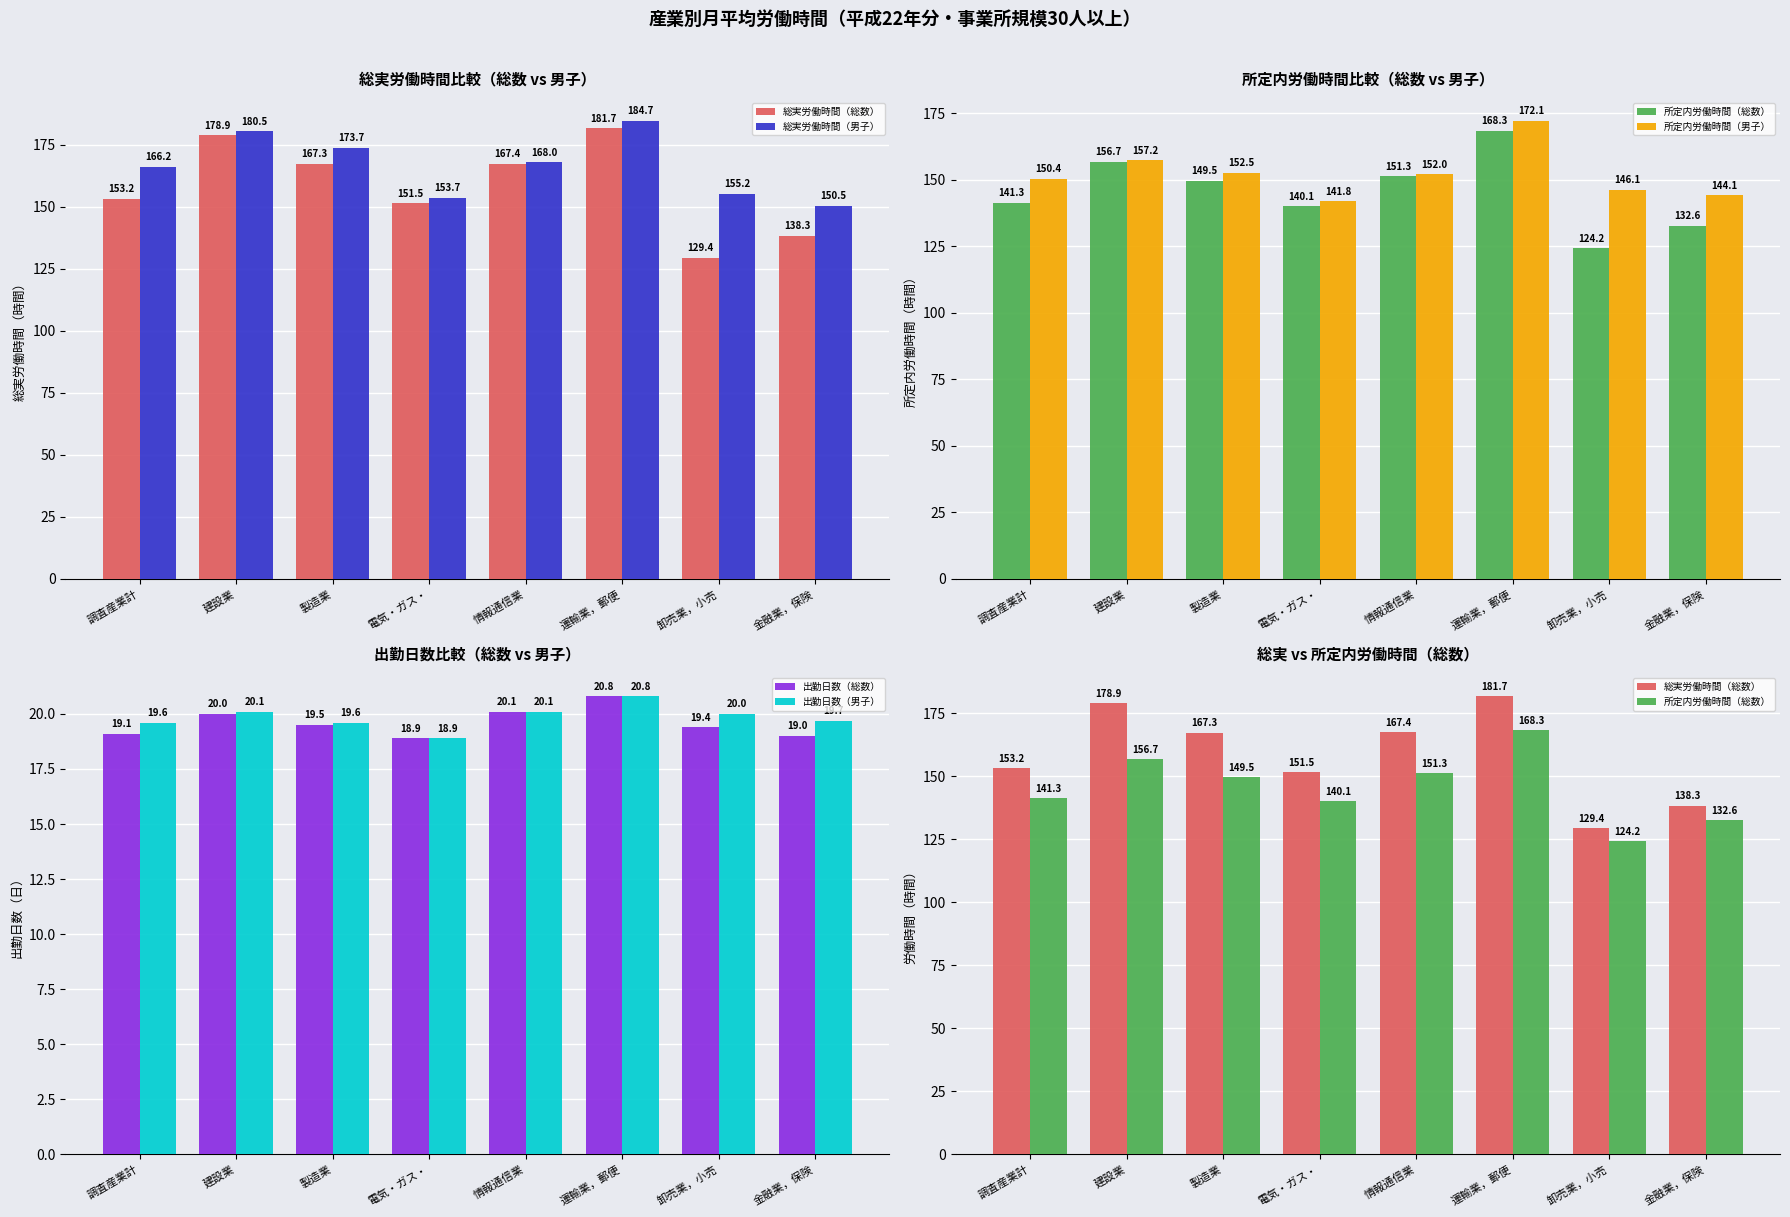

Are the bars horizontal?

No